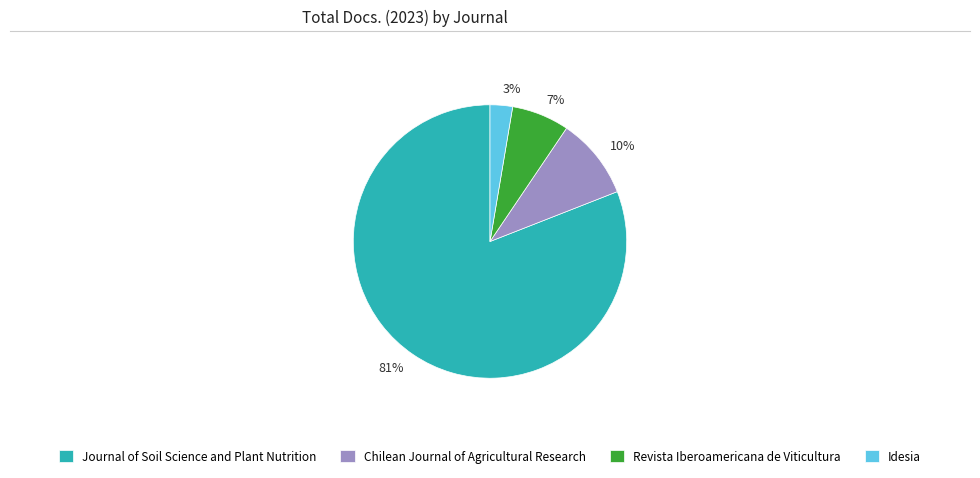

To the nearest percent, what is the average slice percentage?

25%